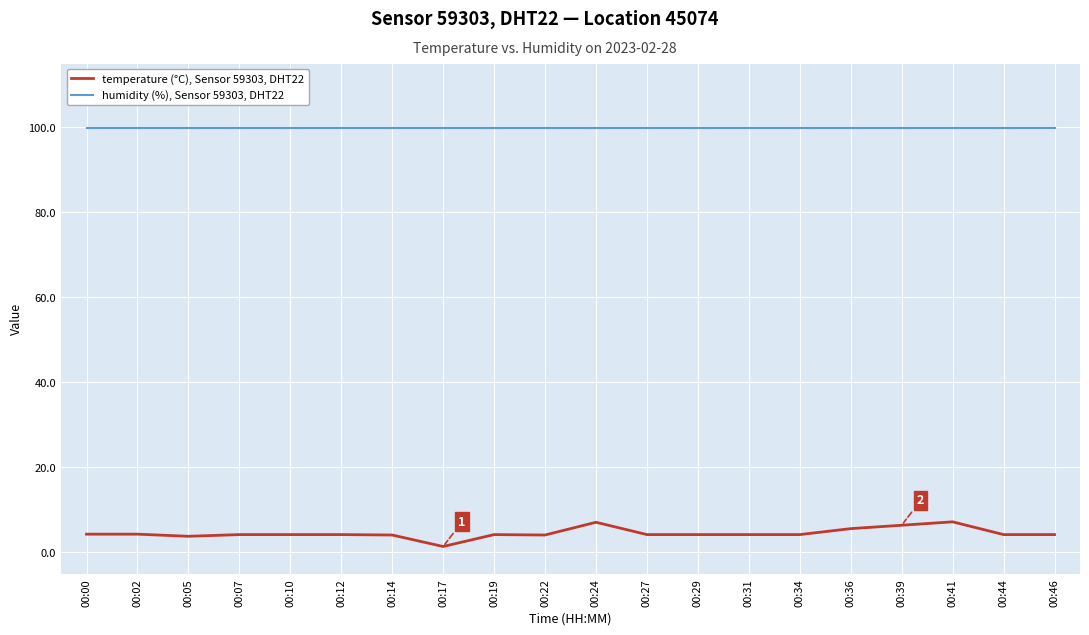

True or false: humidity (%), Sensor 59303, DHT22 and temperature (°C), Sensor 59303, DHT22 cross at least once.

False